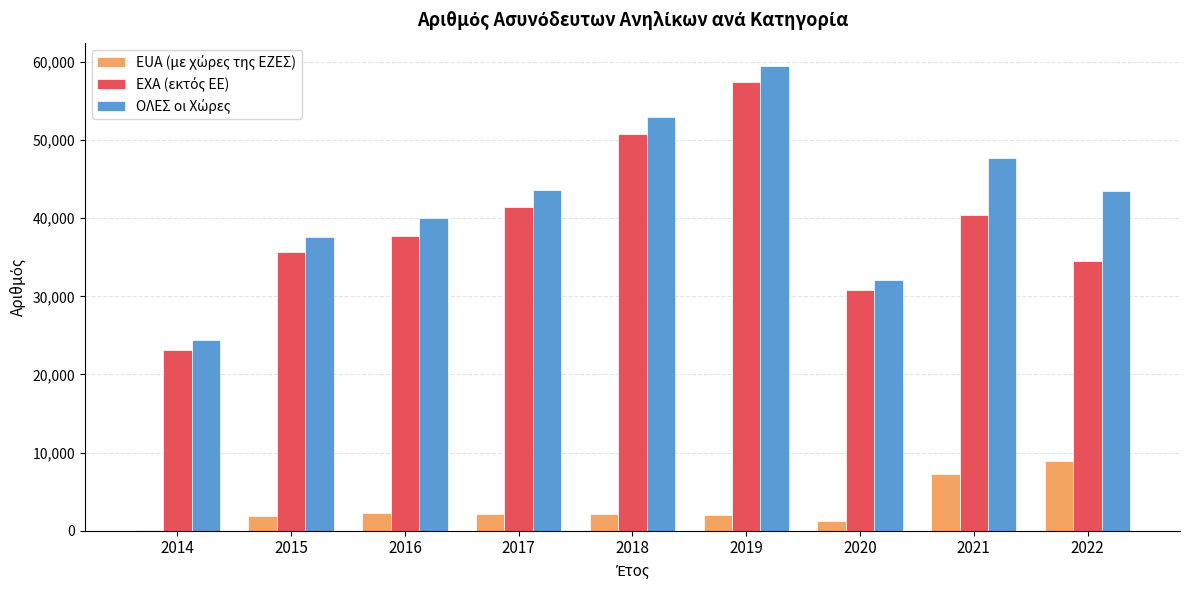

Are the bars grouped side by side (vs. stacked)?

Yes